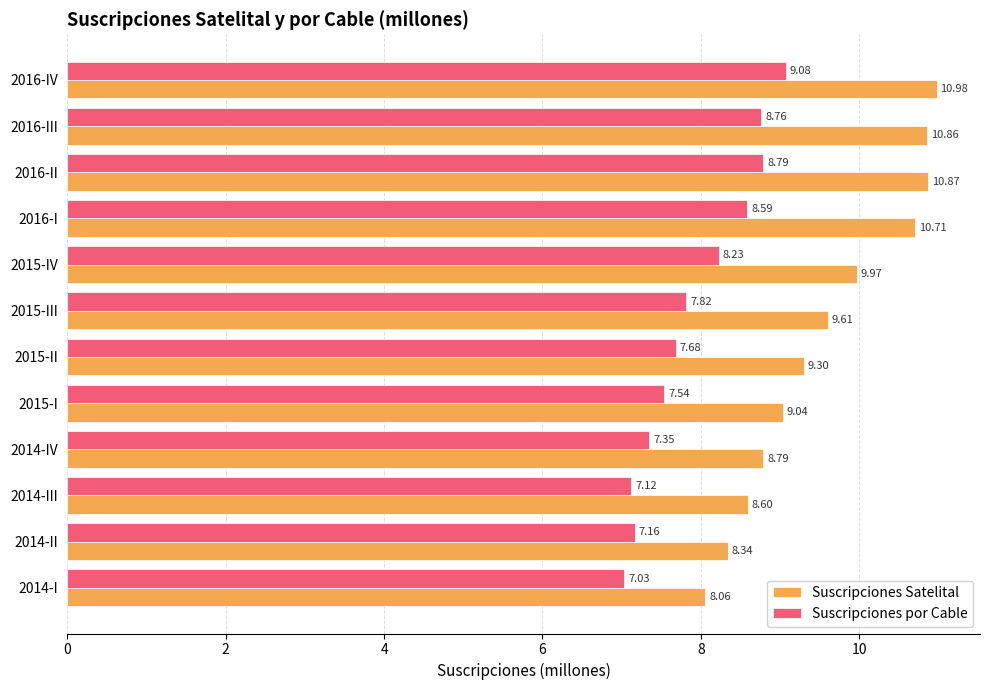

List the series in order of their peak value, lowest first.

Suscripciones por Cable, Suscripciones Satelital